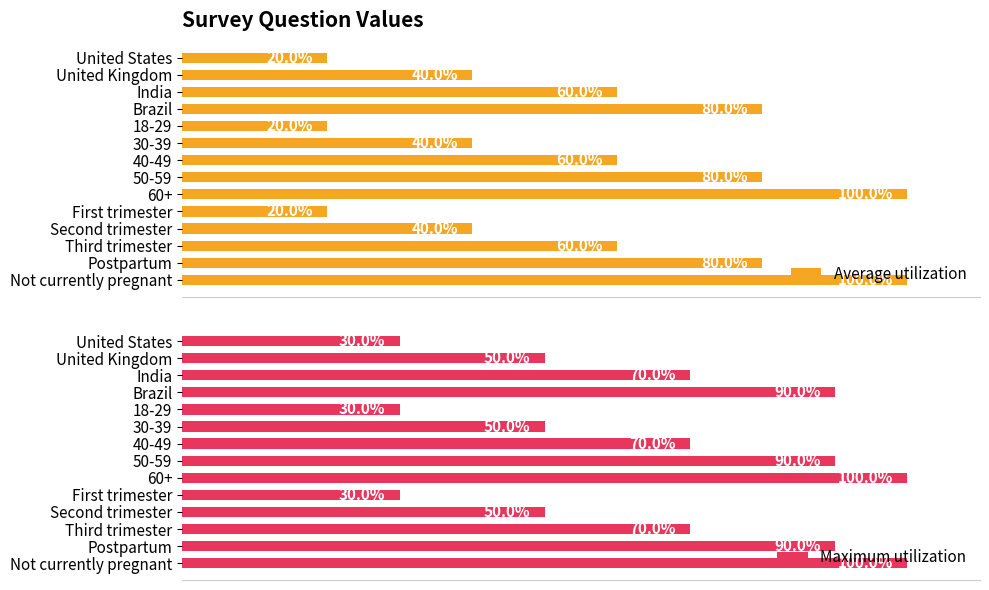

Reading left to right, what are all the values shown in this chart?

Average utilization: 20	40	60	80	20	40	60	80	100	20	40	60	80	100
Maximum utilization: 30	50	70	90	30	50	70	90	100	30	50	70	90	100